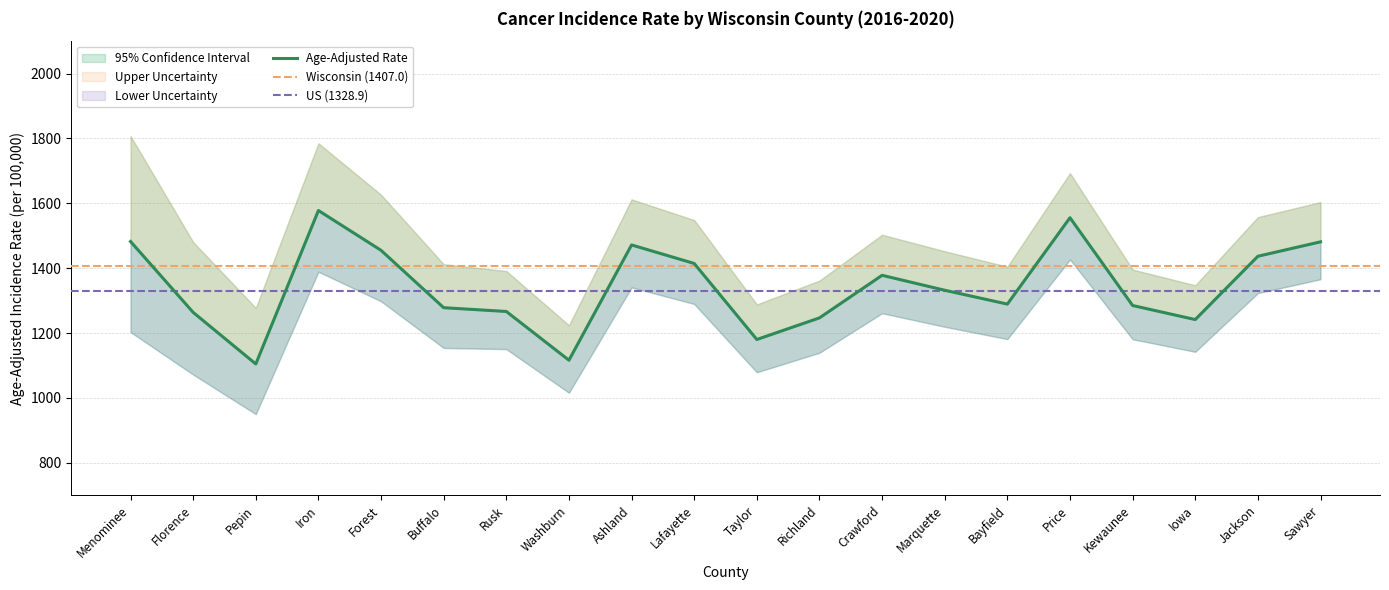

What is the minimum value for Age-Adjusted Rate?

1104.7